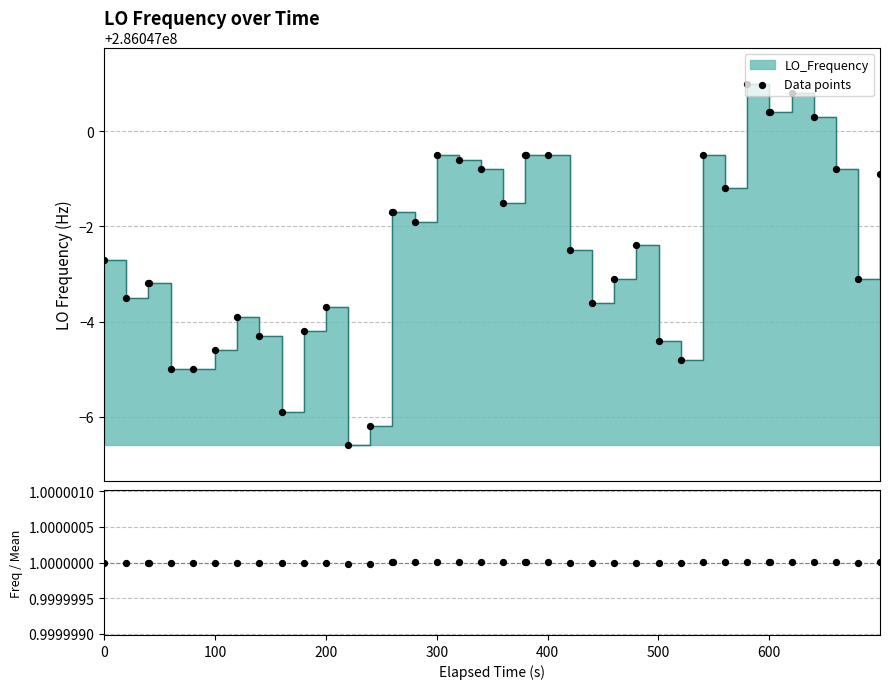

Which series has the largest Y range (max minus min)?

Data points